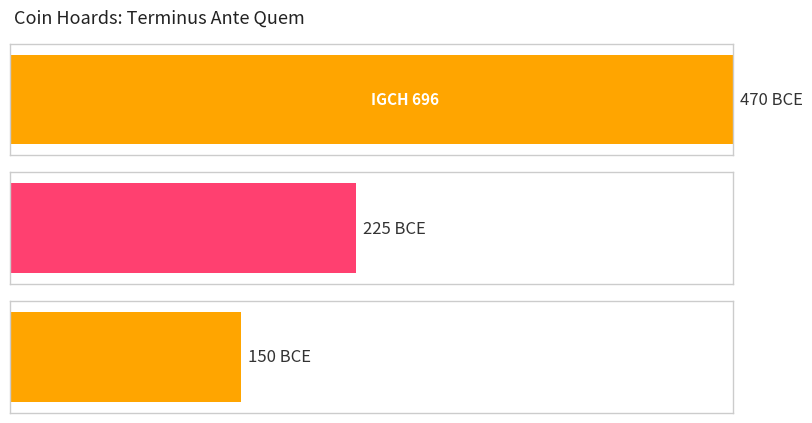

What is the maximum value shown in the chart?

-150